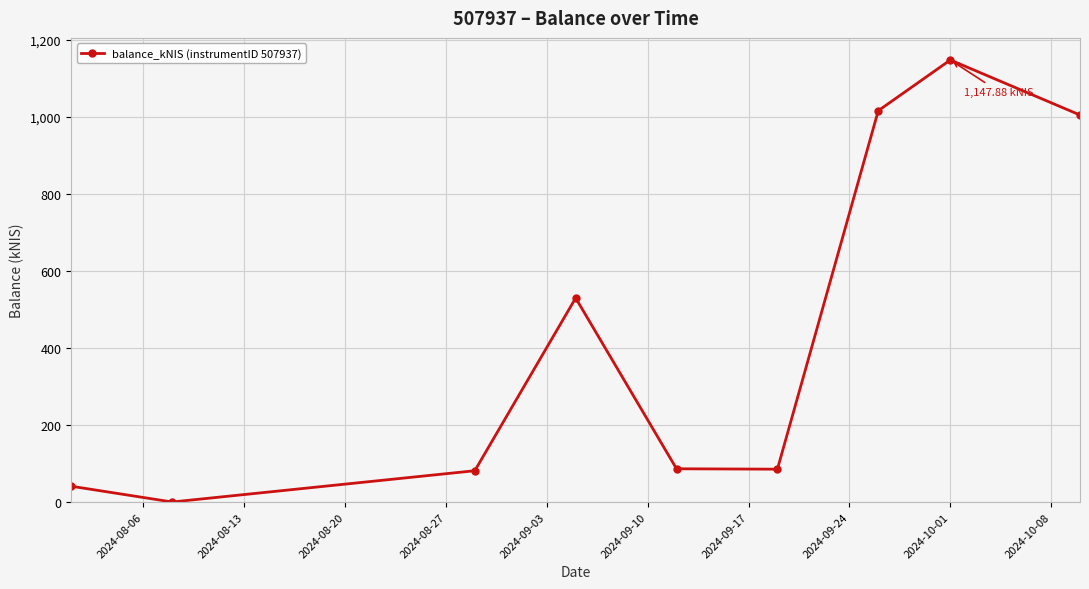

How many interior local peaks (higher than both neighbors) does the data have?

2